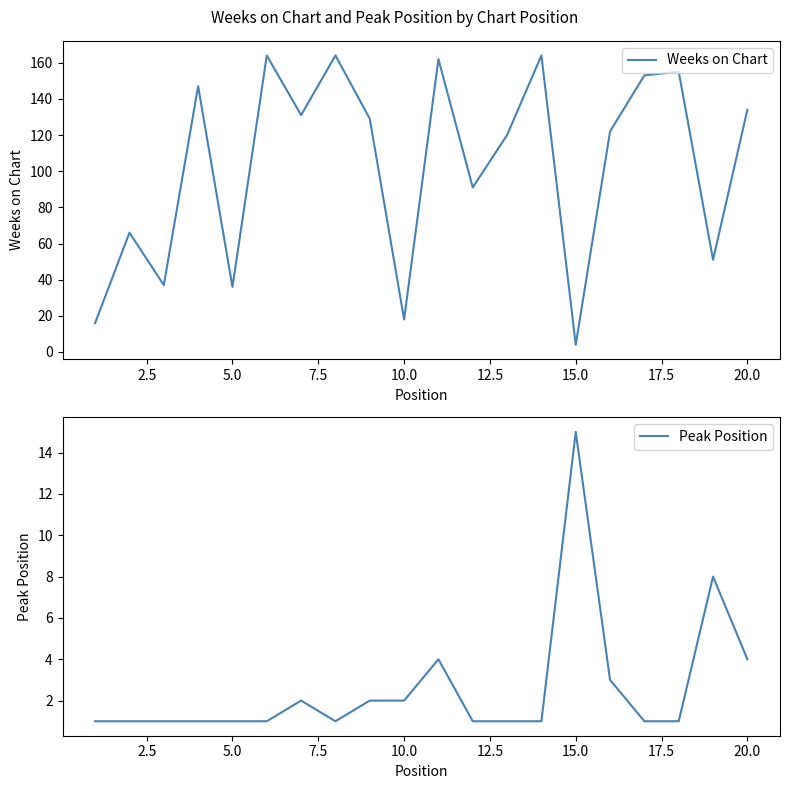

What is the minimum value for Weeks on Chart?

4